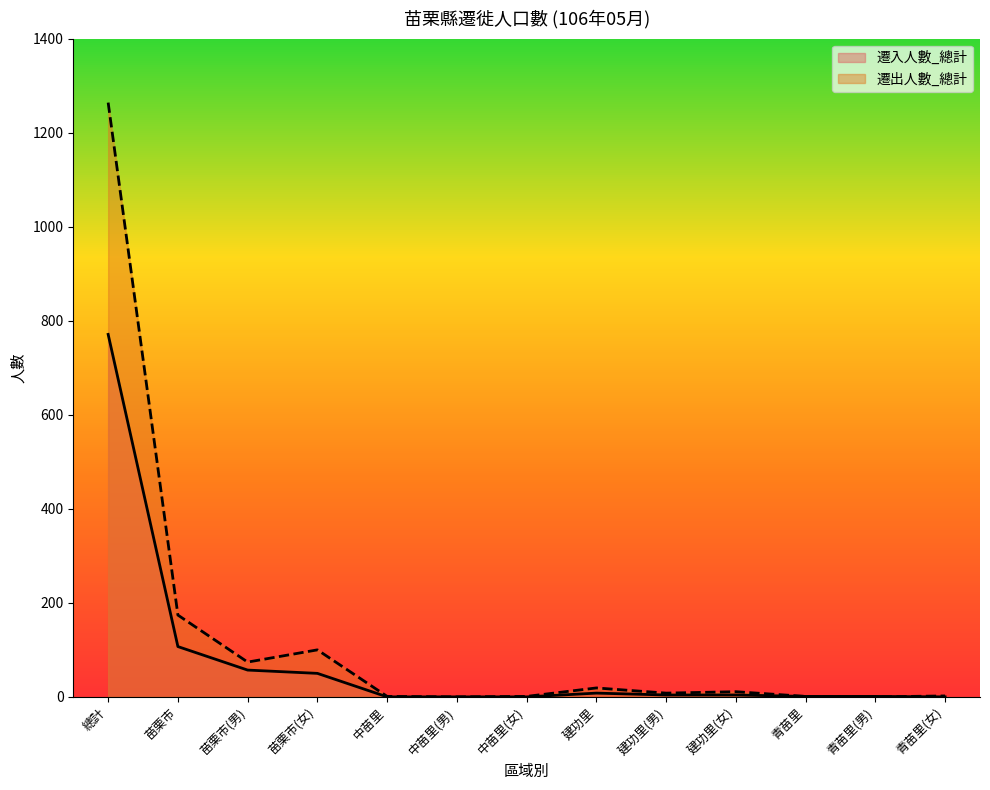

At which category does the chart reach its minimum across all series?

中苗里